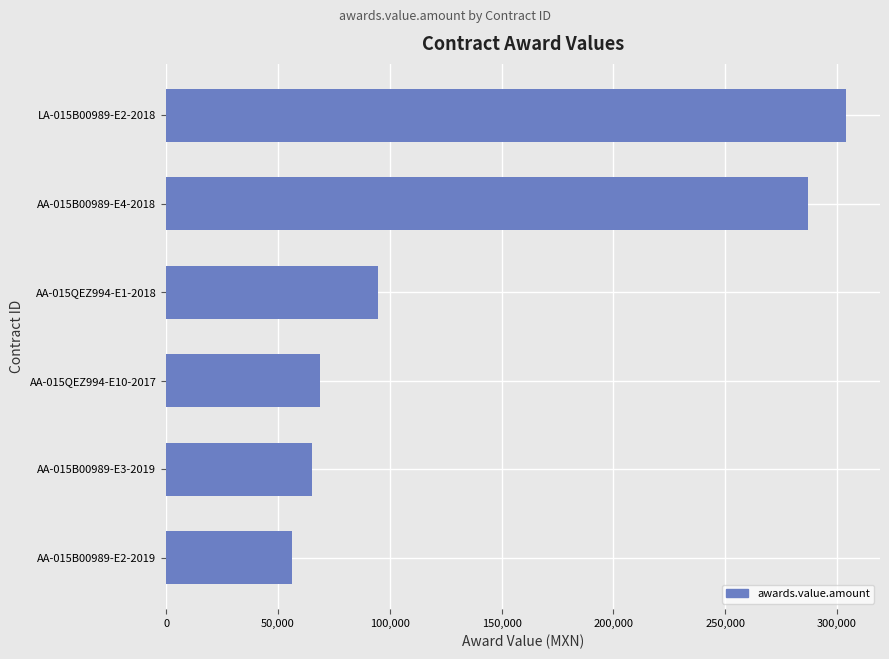

Which has a higher value, AA-015QEZ994-E1-2018 or AA-015B00989-E3-2019?

AA-015QEZ994-E1-2018